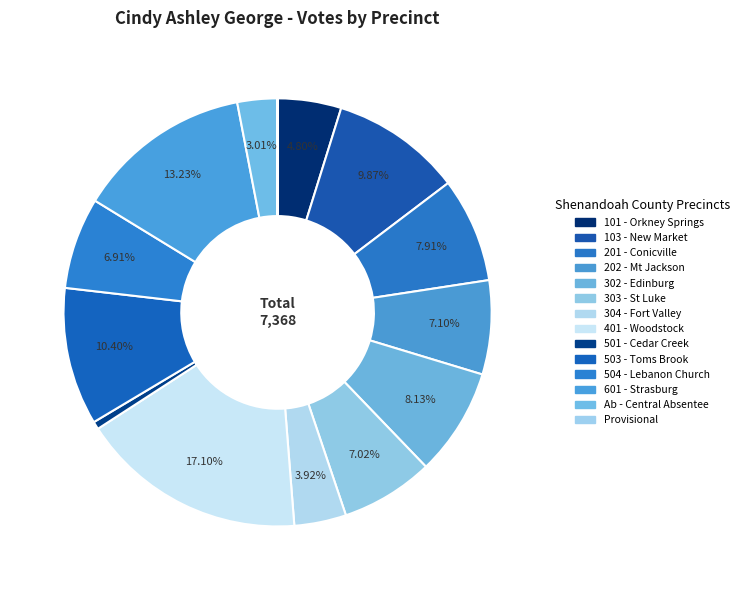

What portion of the pie excludes 302 - Edinburg?

91.9%